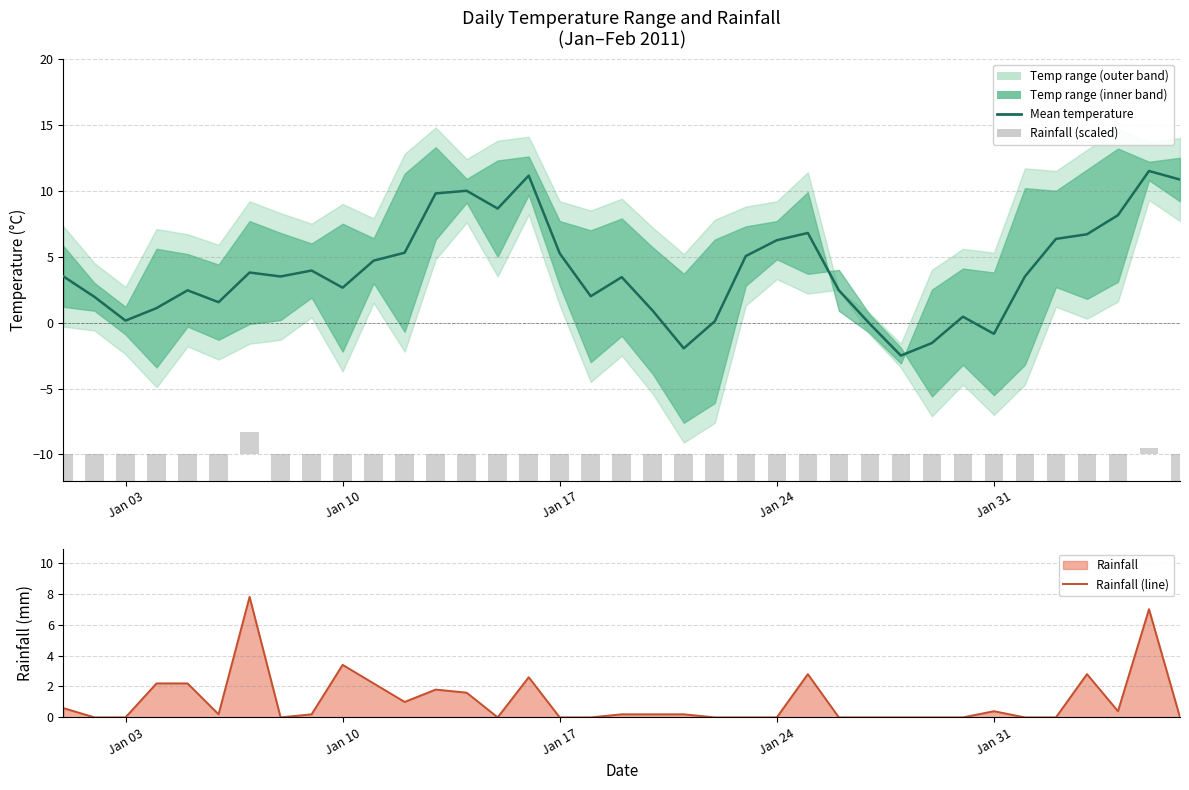

What is the sum of all Rainfall (line) values?

39.8